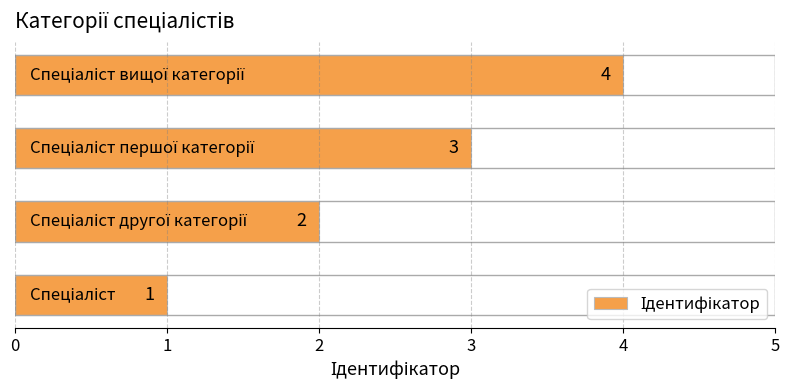

What is the minimum value shown in the chart?

1